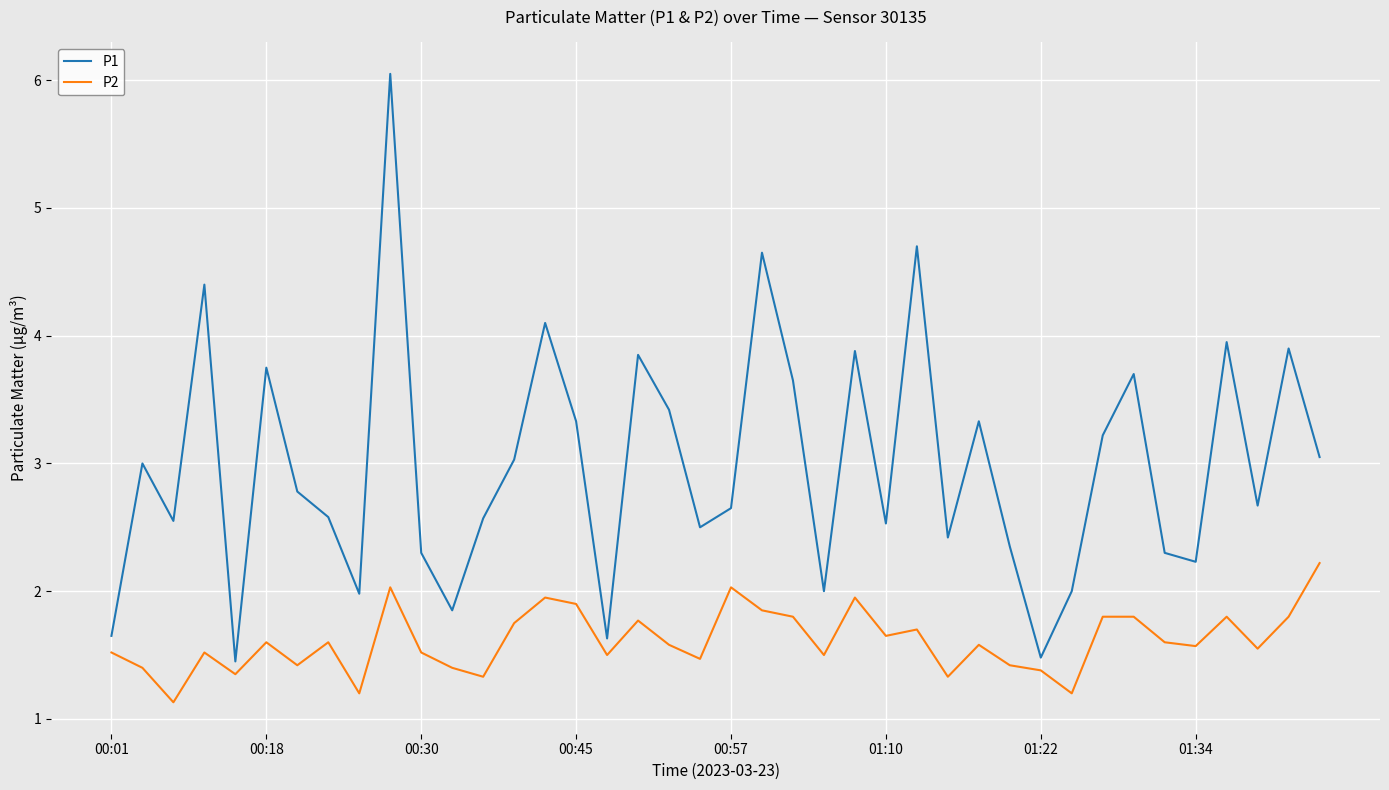

Which series has the widest spread of values?

P1